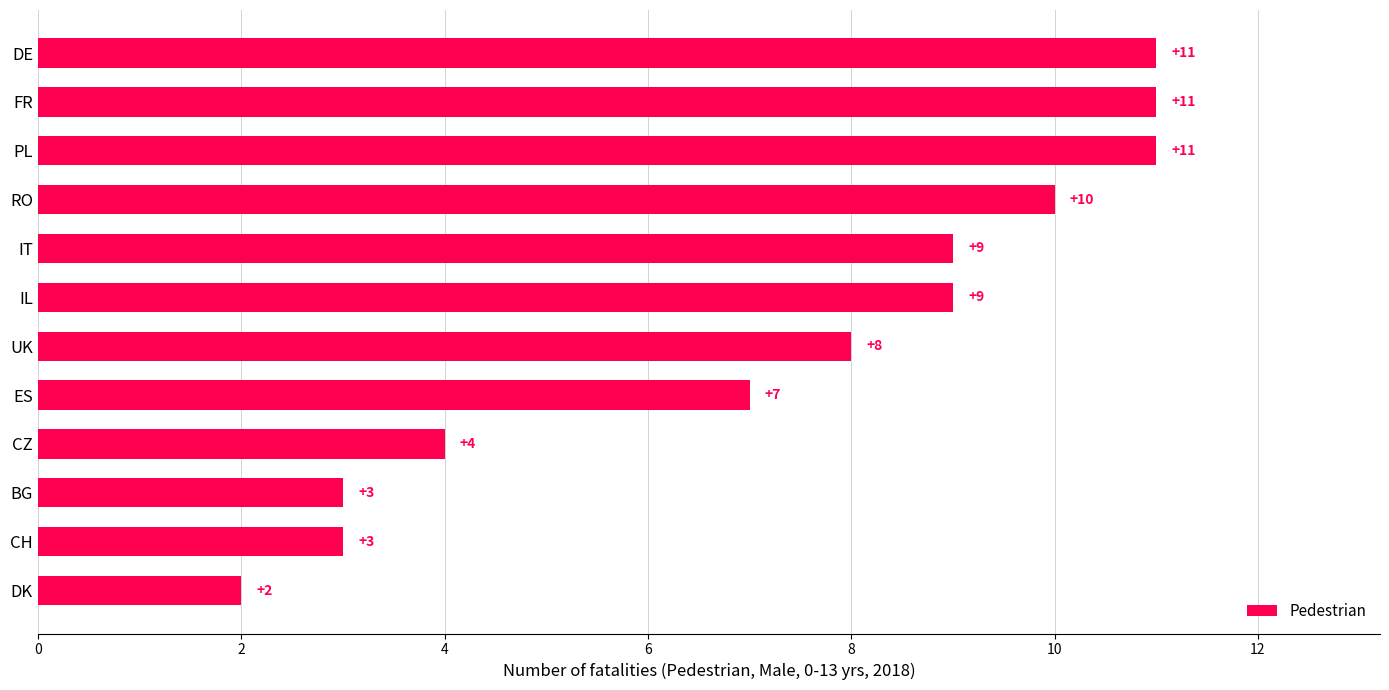

How many data points are less than 9?

6